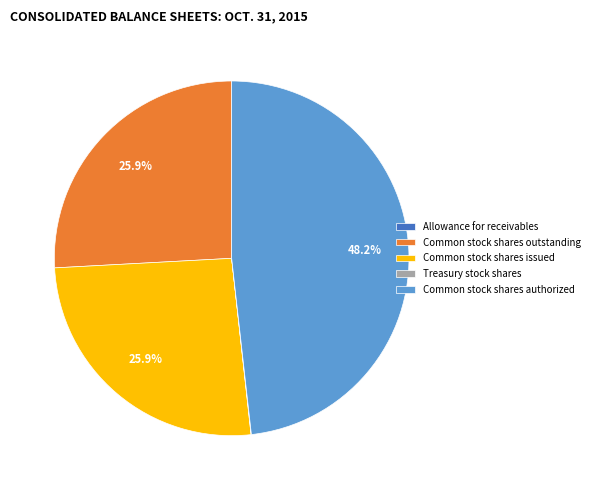

What is the largest slice in the pie chart?

Common stock shares authorized